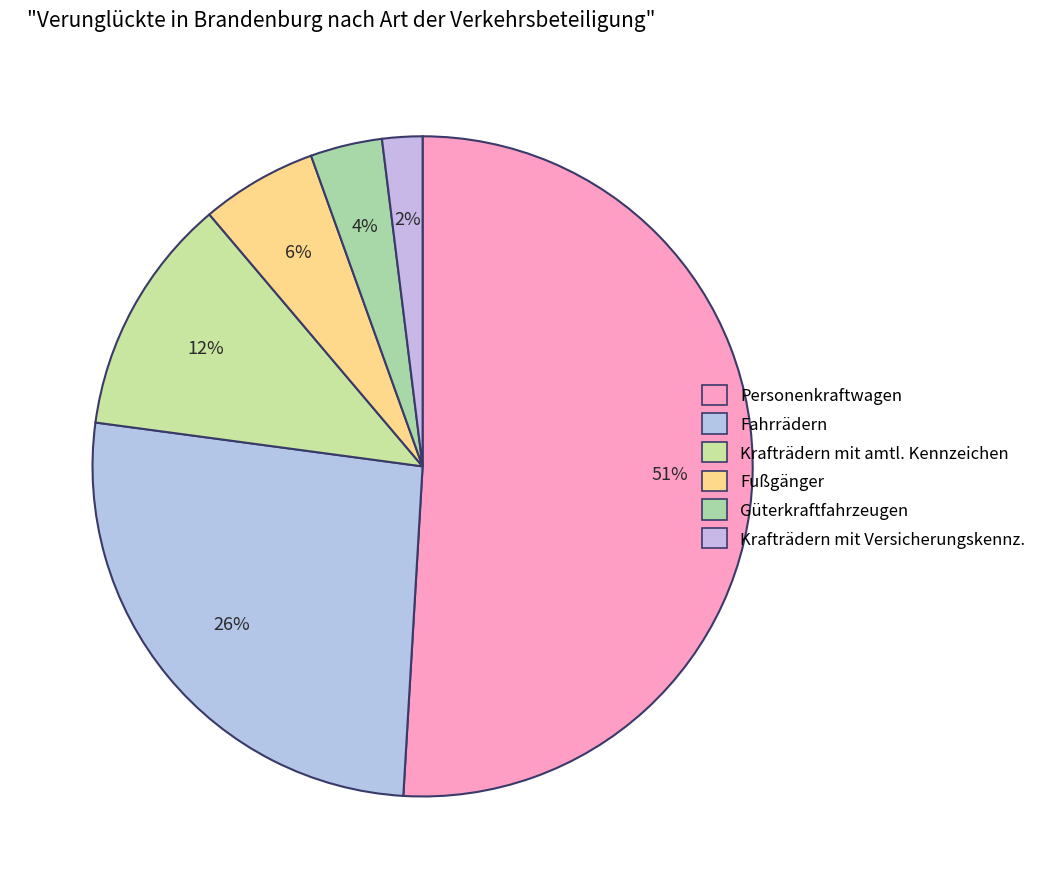

What portion of the pie excludes Güterkraftfahrzeugen?

96.5%